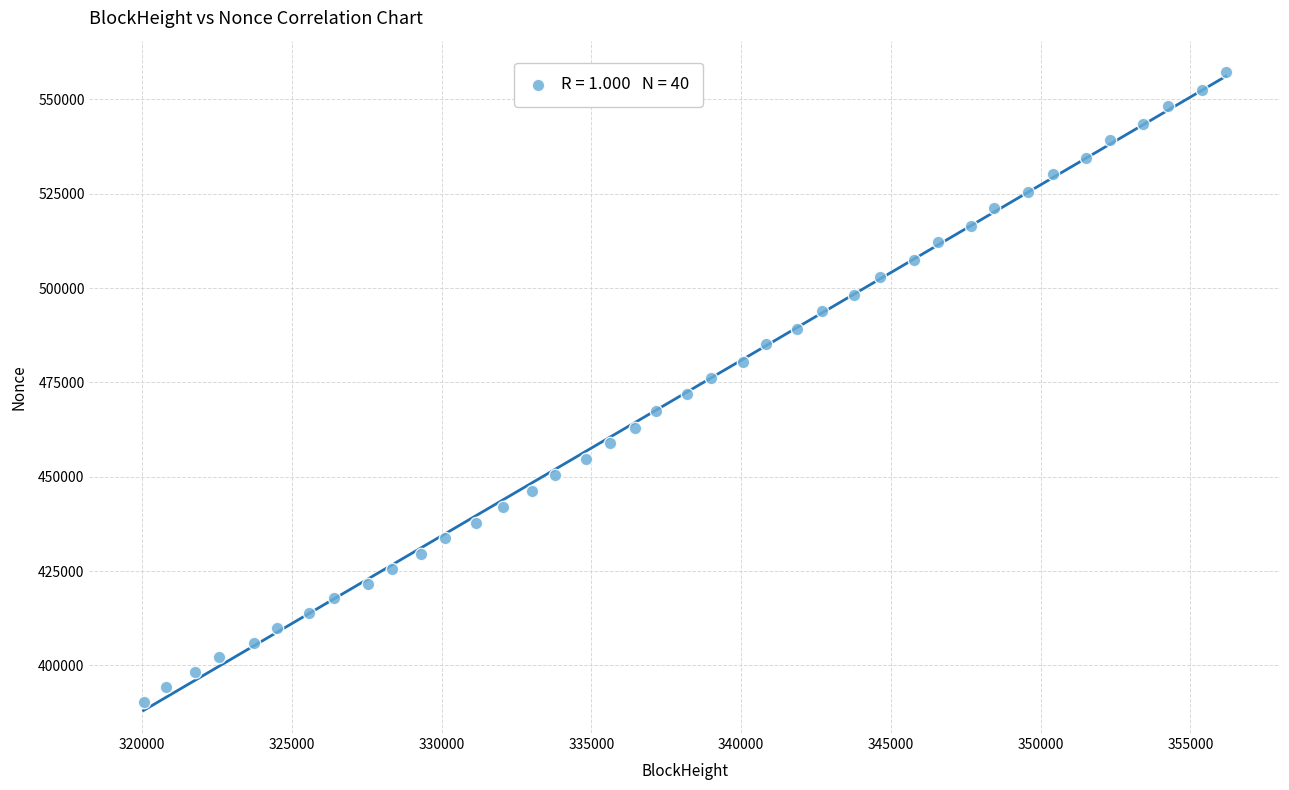

What is the range of X values (max minus min)?

36133